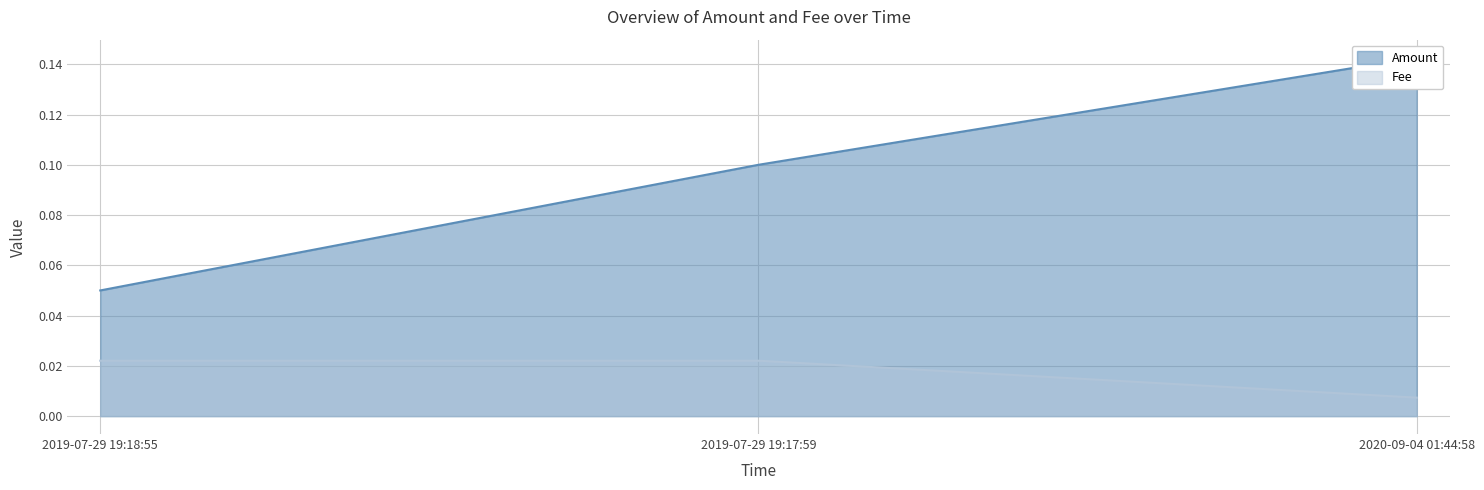

Between 2019-07-29 19:17:59 and 2020-09-04 01:44:58, which series saw the biggest shift?

Amount